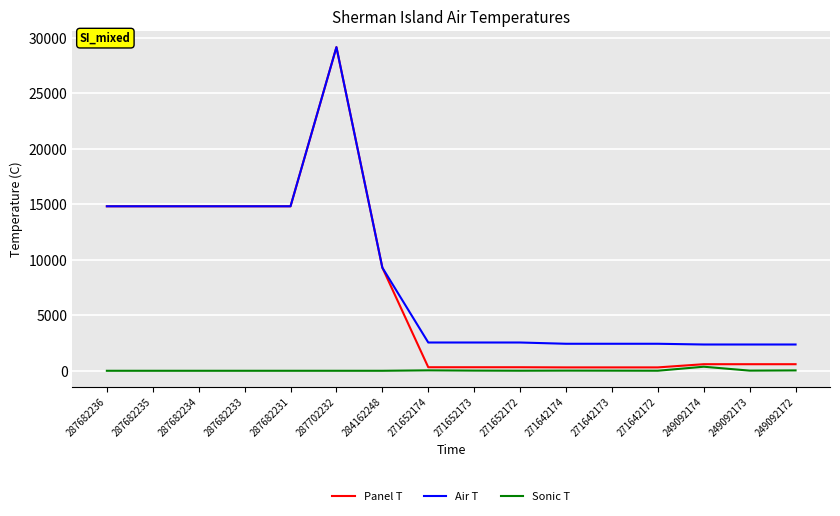

What is the maximum value for Sonic T?

365.0